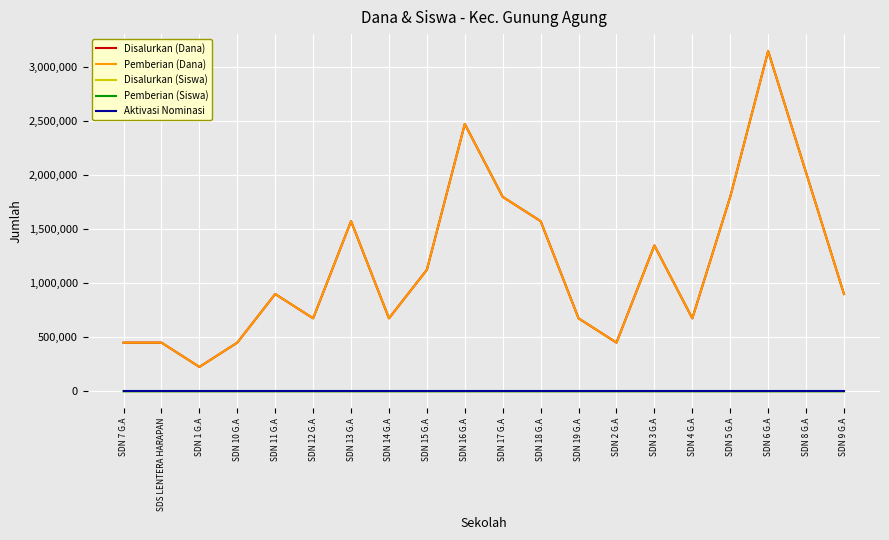

Reading left to right, transcribe all the data shown in this chart.

Disalurkan (Dana): 450000	450000	225000	450000	900000	675000	1575000	675000	1125000	2475000	1800000	1575000	675000	450000	1350000	675000	1800000	3150000	2025000	900000
Pemberian (Dana): 450000	450000	225000	450000	900000	675000	1575000	675000	1125000	2475000	1800000	1575000	675000	450000	1350000	675000	1800000	3150000	2025000	900000
Disalurkan (Siswa): 2	2	1	2	4	3	7	3	5	11	8	7	3	2	6	3	8	14	9	4
Pemberian (Siswa): 2	2	1	2	4	3	7	3	5	11	8	7	3	2	6	3	8	14	9	4
Aktivasi Nominasi: 0	0	0	0	0	0	0	0	0	0	0	0	0	0	0	0	0	0	0	0